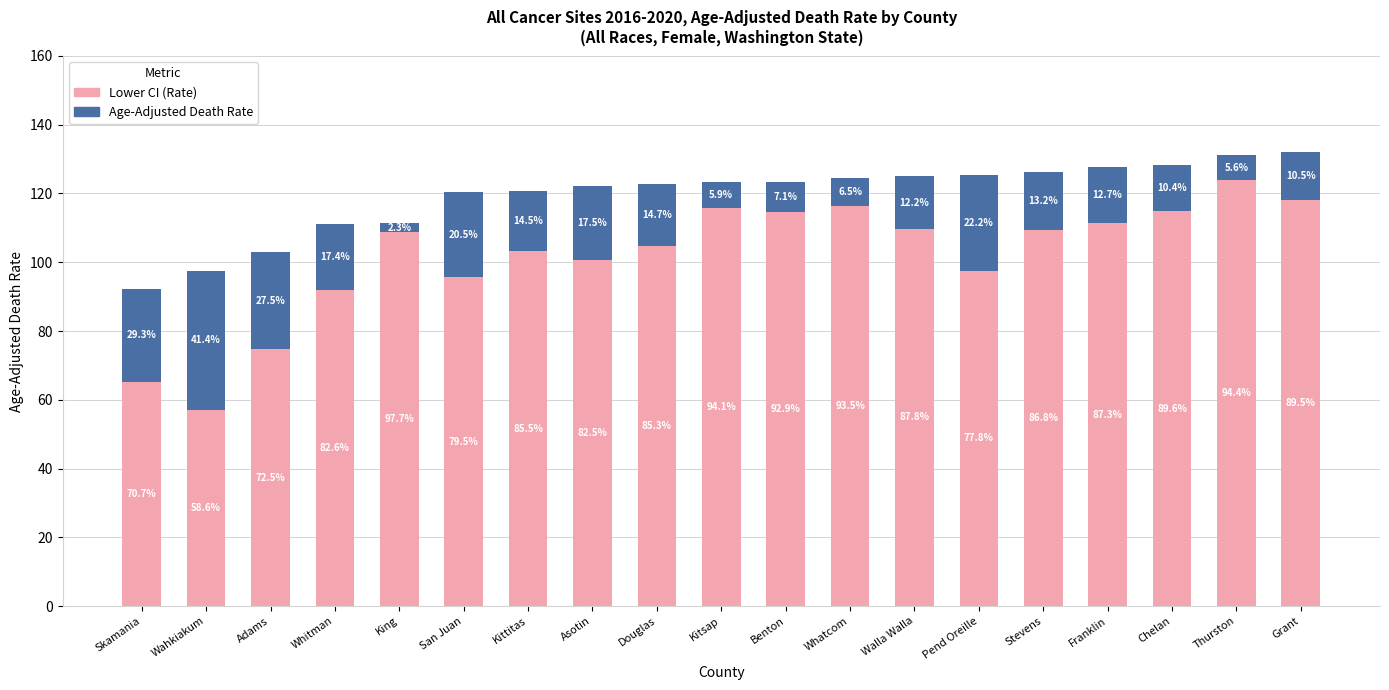

What are all the series names shown in the legend?

Lower CI (Rate), Age-Adjusted Death Rate